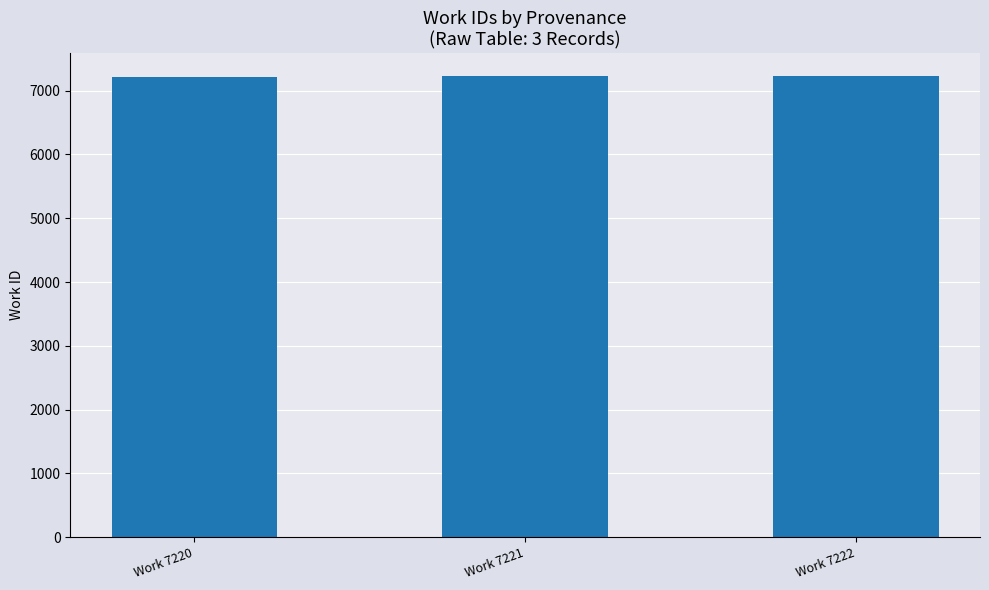

The chart shows a value of 1672 at Work 7222. True or false?

False